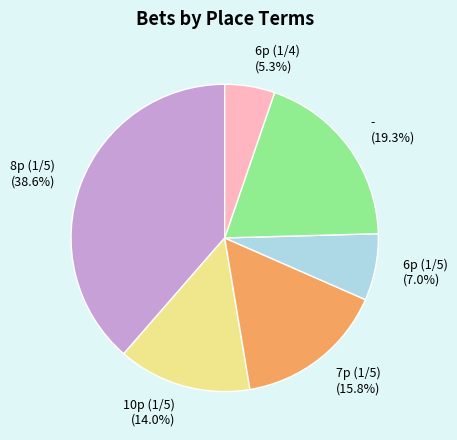

True or false: 7p (1/5) accounts for 16% of the total.

True